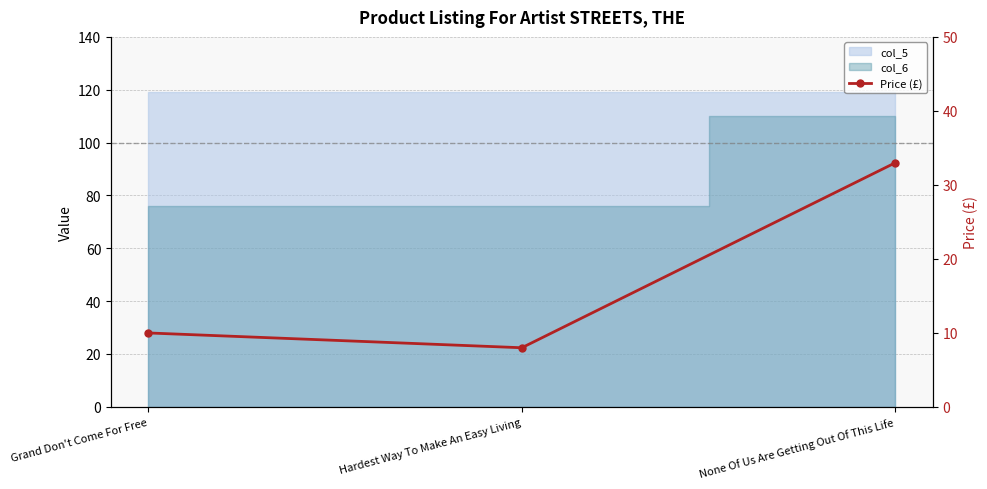

How many values are below 9?

1